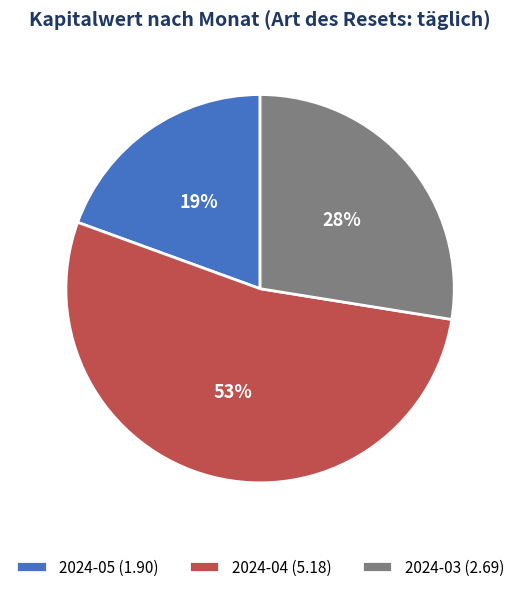

To the nearest percent, what portion does 2024-04 (5.18) represent?

53%